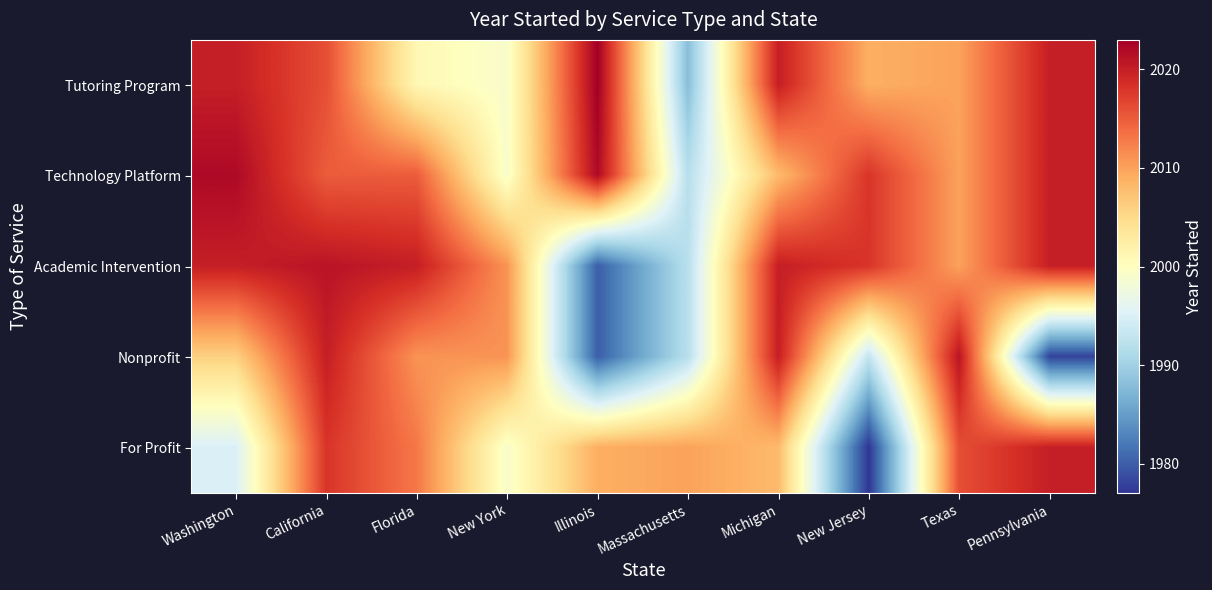

Which label corresponds to the largest value in the chart?

Illinois